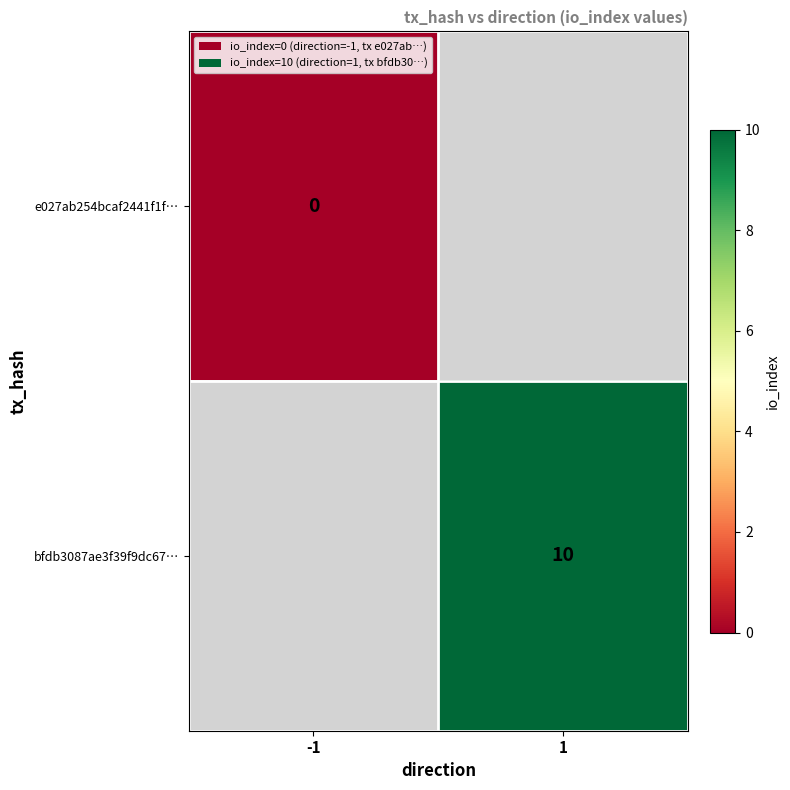

At which label does bfdb3087ae3f39f9dc67… reach its minimum?

-1